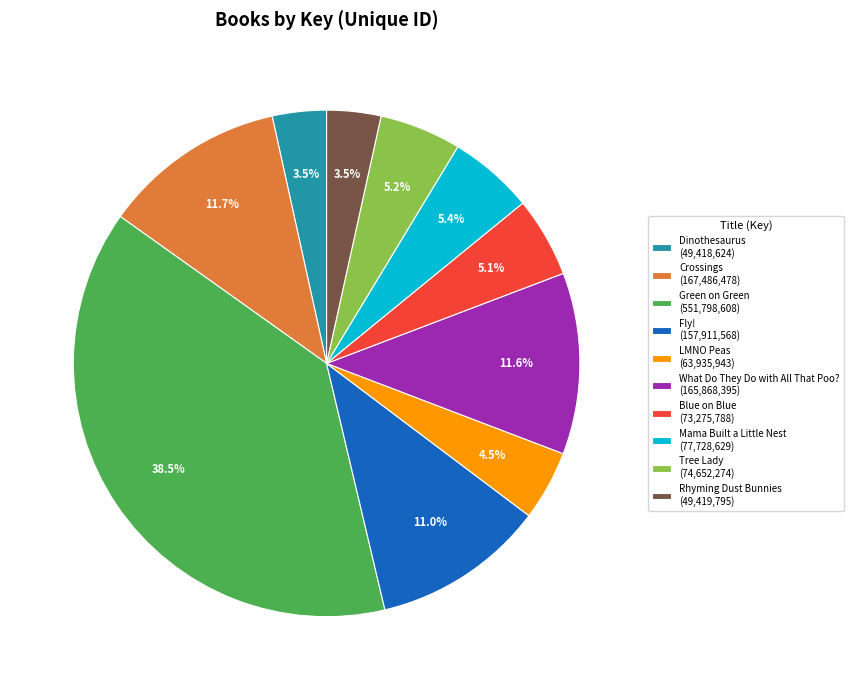

To the nearest percent, what percentage of the pie is Fly!?

11%